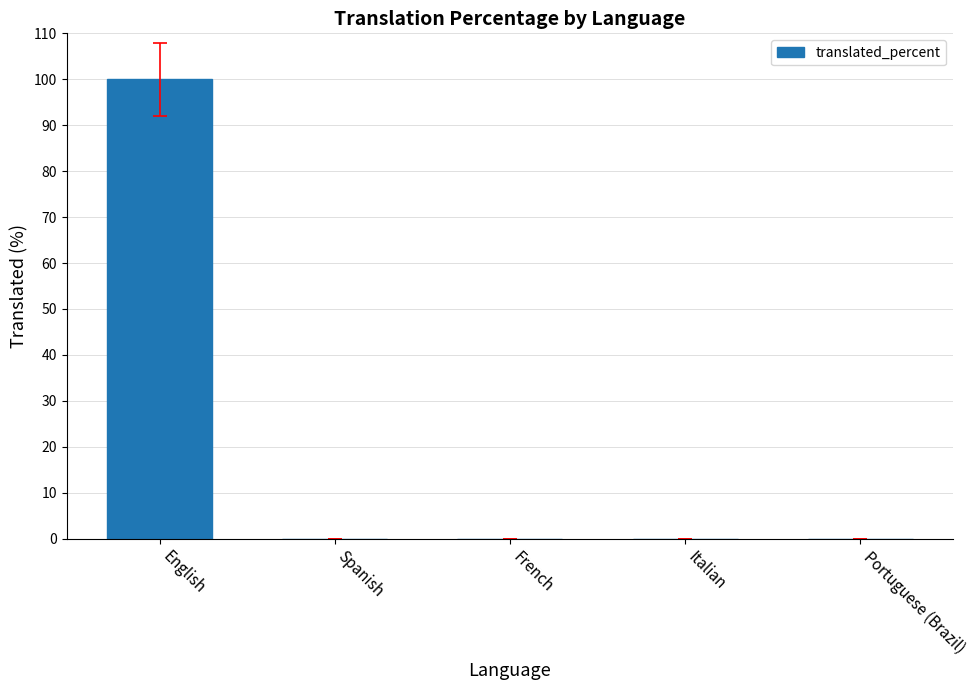

The value at Spanish is 37. True or false?

False